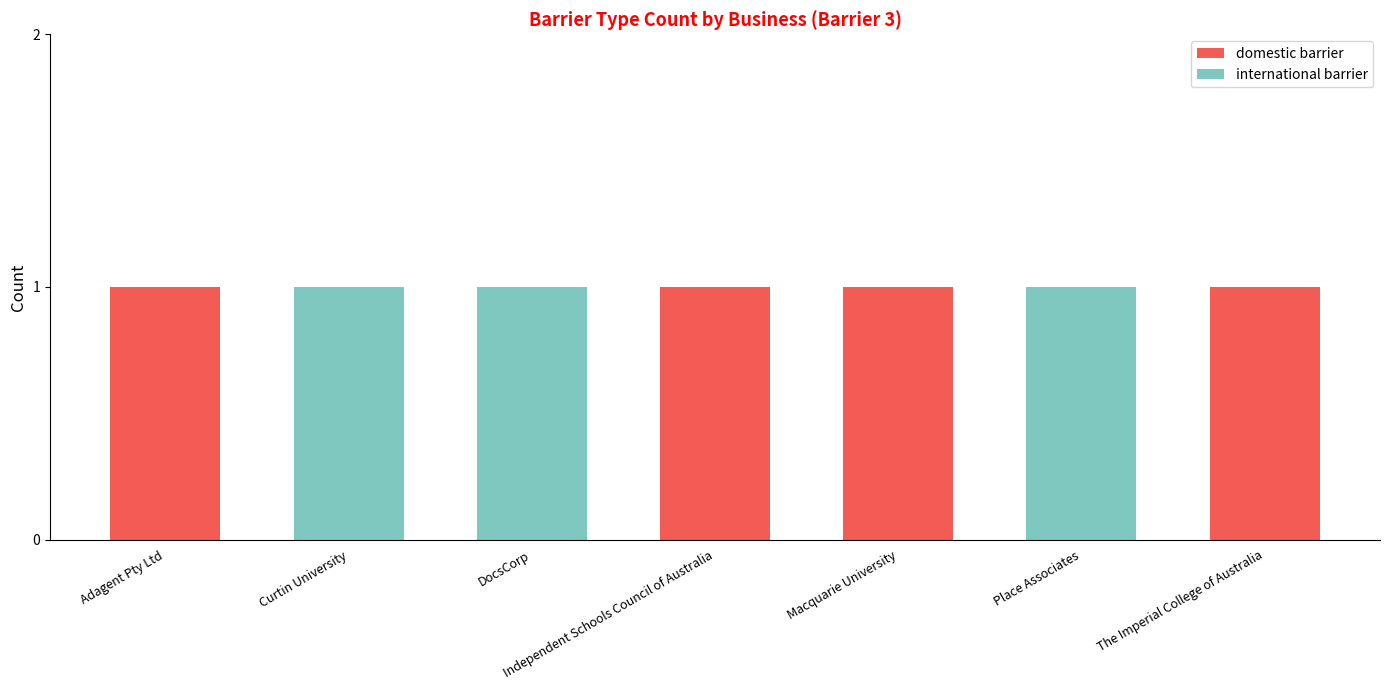

Is it true that domestic barrier equals 2 at Independent Schools Council of Australia?

False